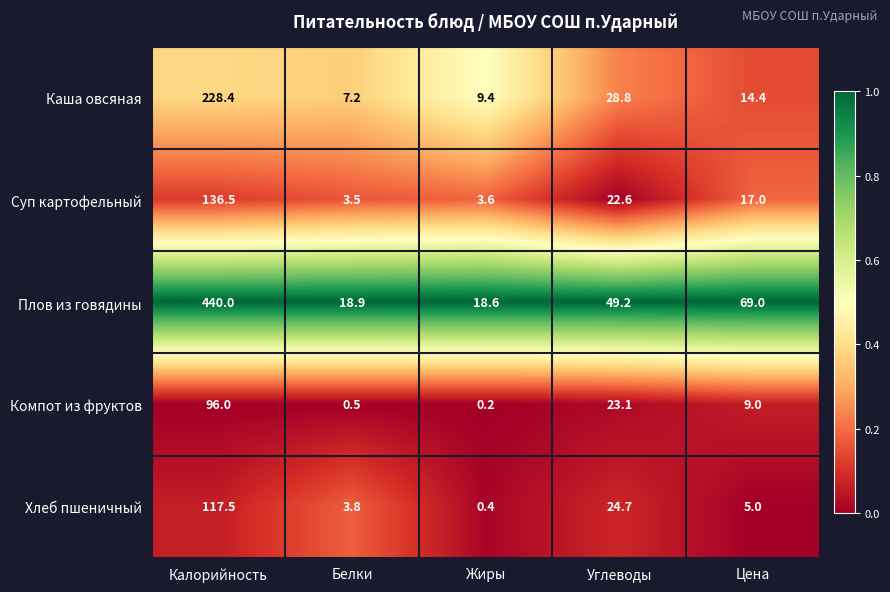

Where does the Суп картофельный series first go above 17?

Калорийность